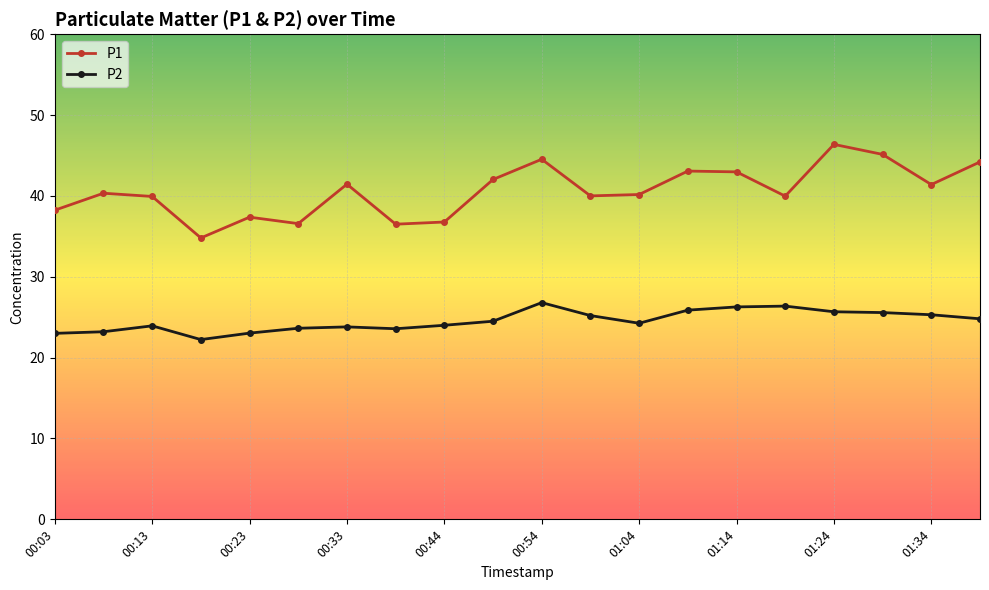

How many lines are shown in the chart?

2